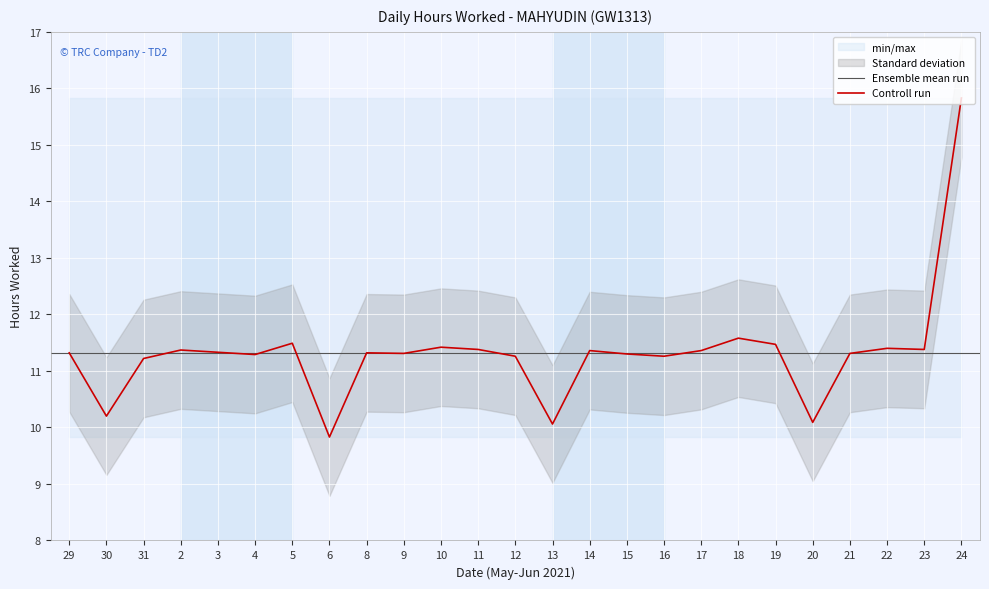

Is it true that the value at 9 is 7.1?

False